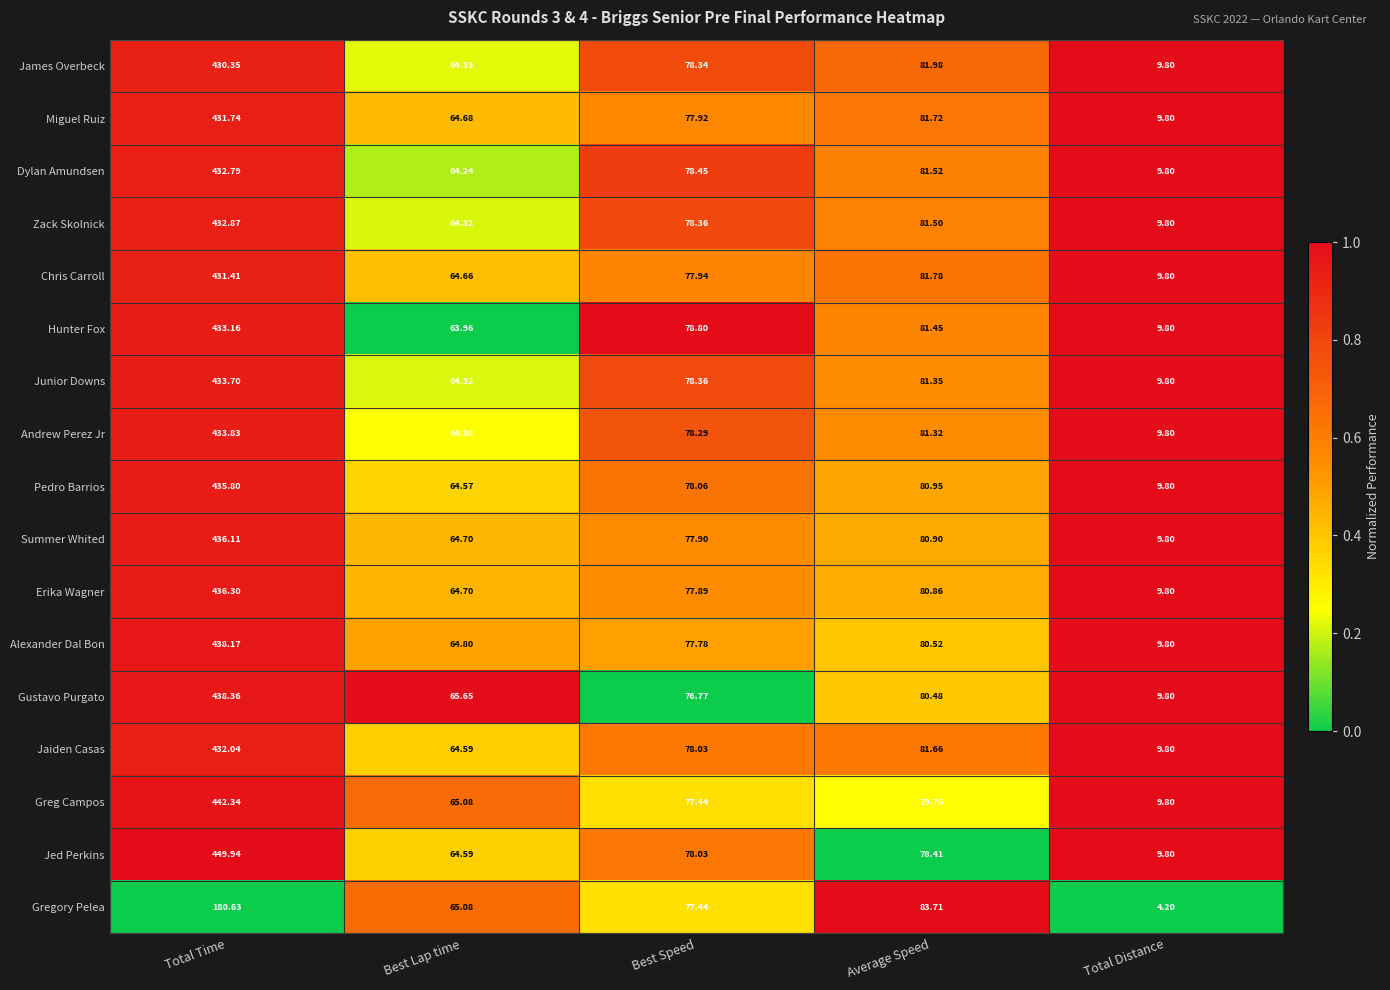

At which label does Hunter Fox first exceed 78?

Total Time